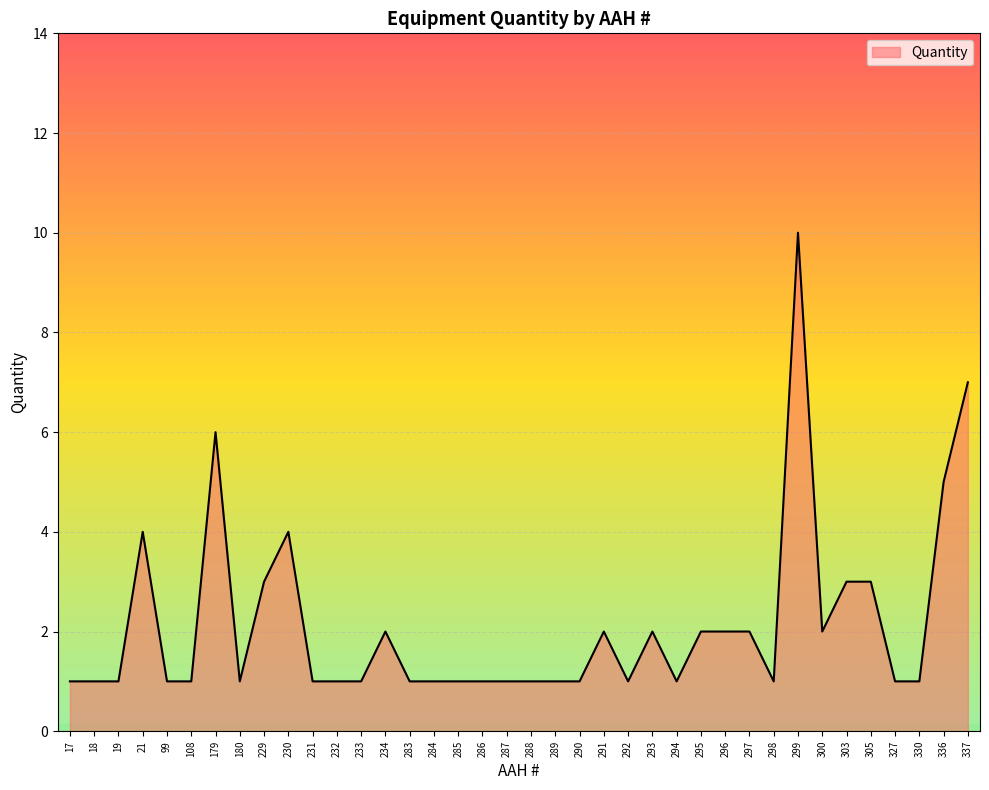

What is the smallest value displayed?

1